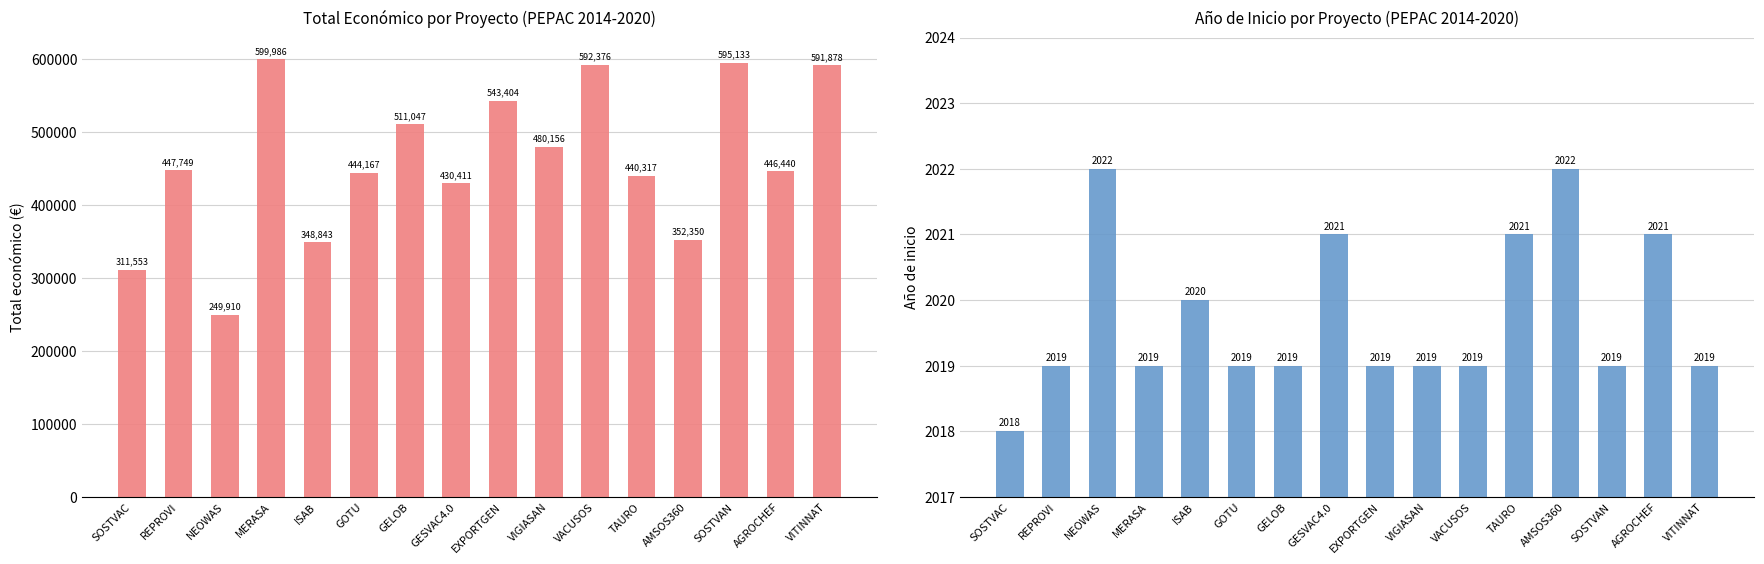

How many data points does each series have?

16